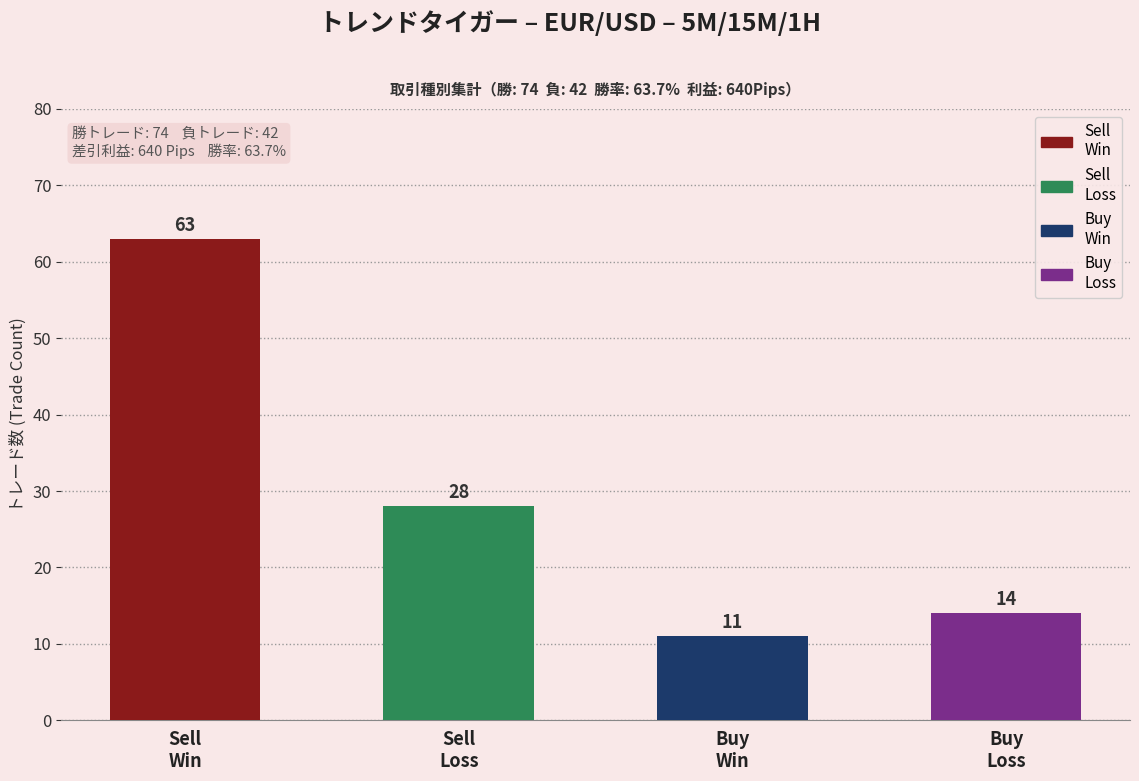

Count the number of data series in this chart.

4